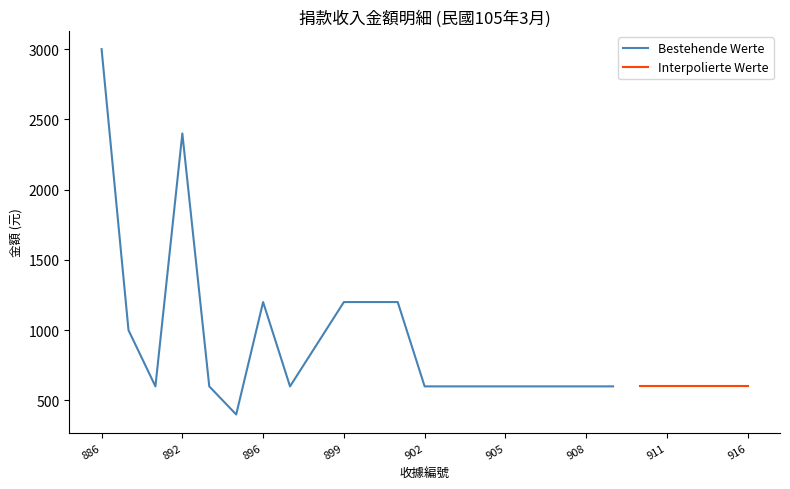

The value at 886 is 4643. True or false?

False